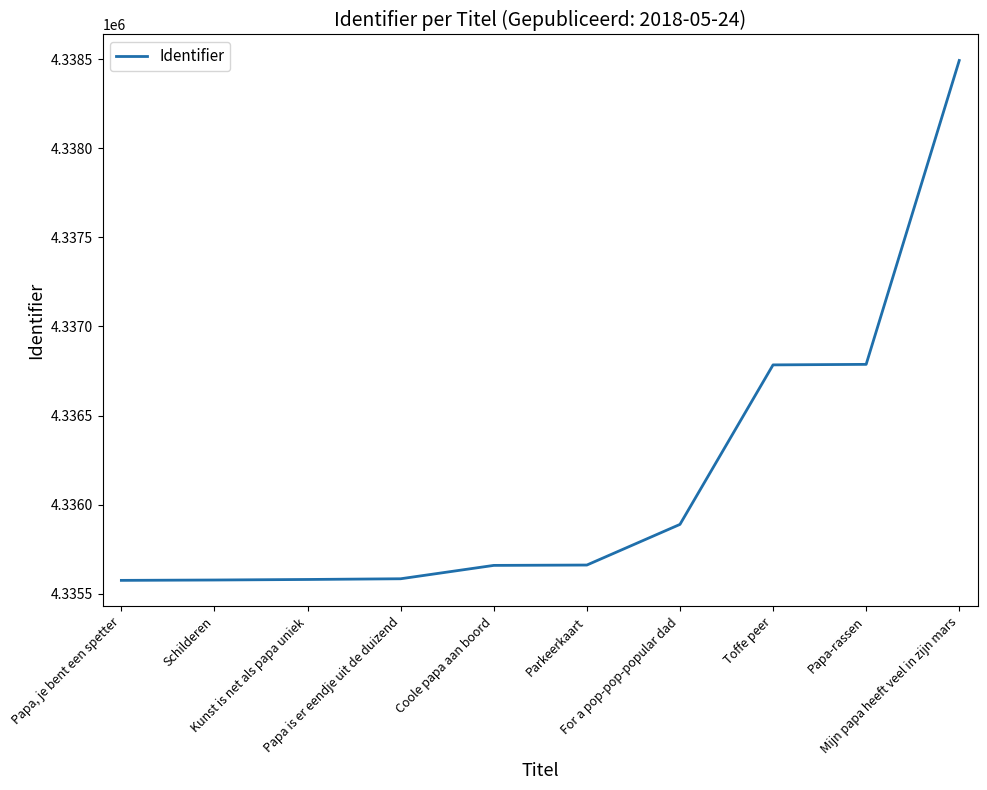

True or false: the data shows 4336787 at Papa-rassen.

True